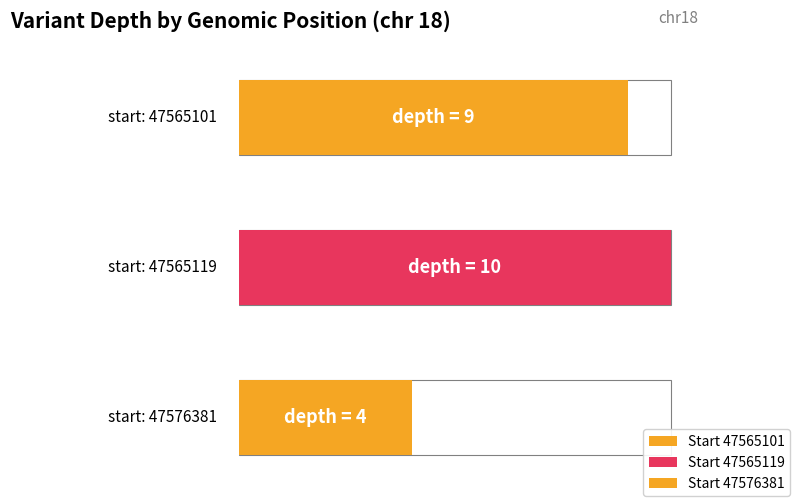

What is the difference between the maximum and minimum values?

6